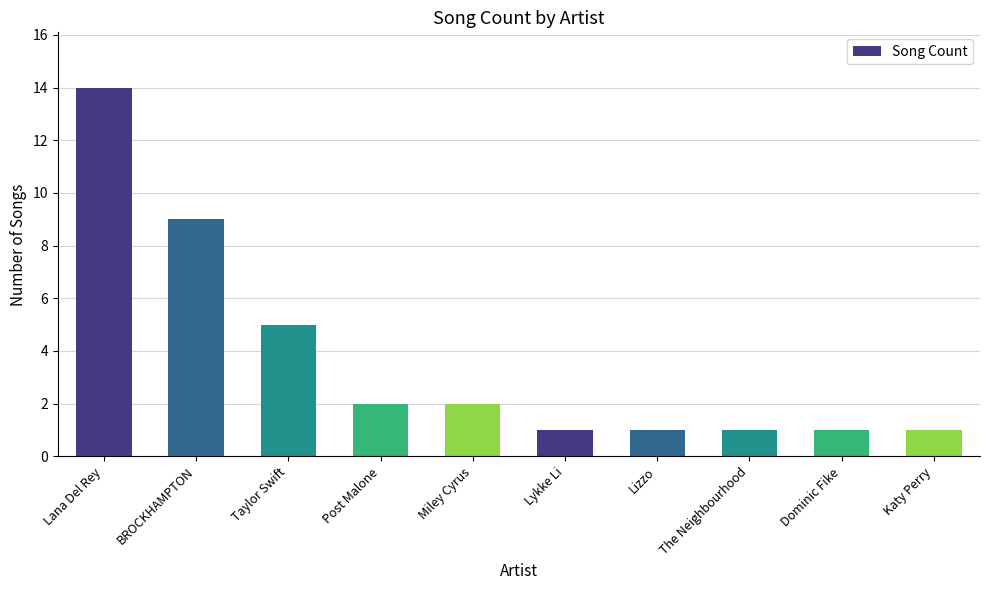

What is the label of the 10th bar from the left?

Katy Perry